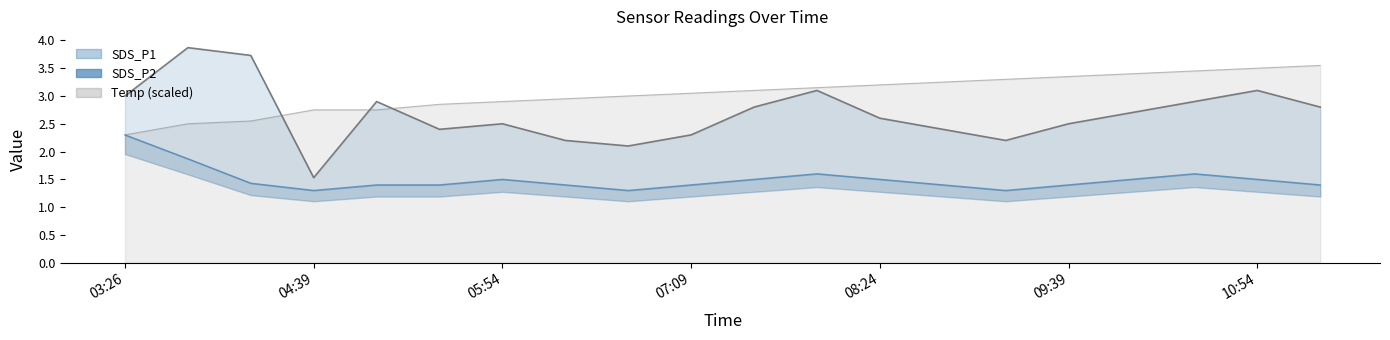

Rank the series at 09:14 from lowest to highest value.

SDS_P2, SDS_P1, Temp